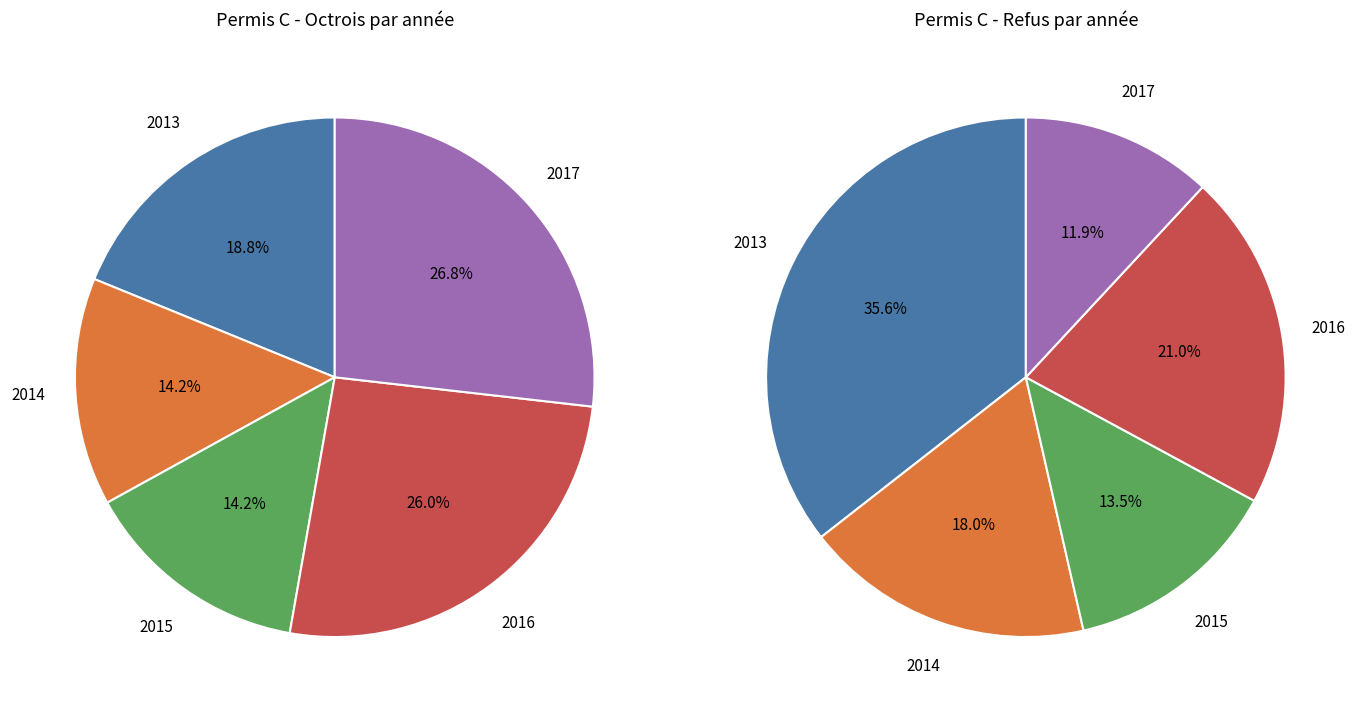

To the nearest percent, what is the average slice percentage?

20%